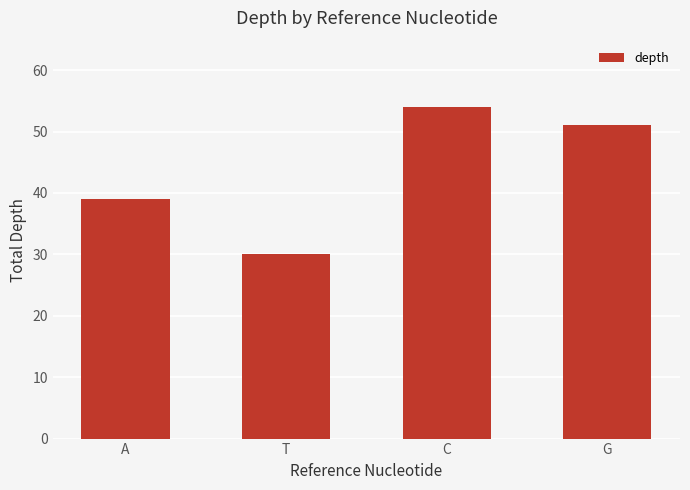

How many values are below 51?

2